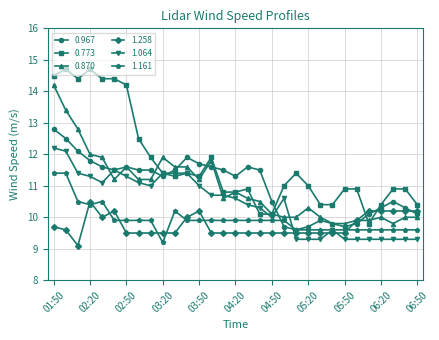

Is this an area chart (filled region under the line)?

No